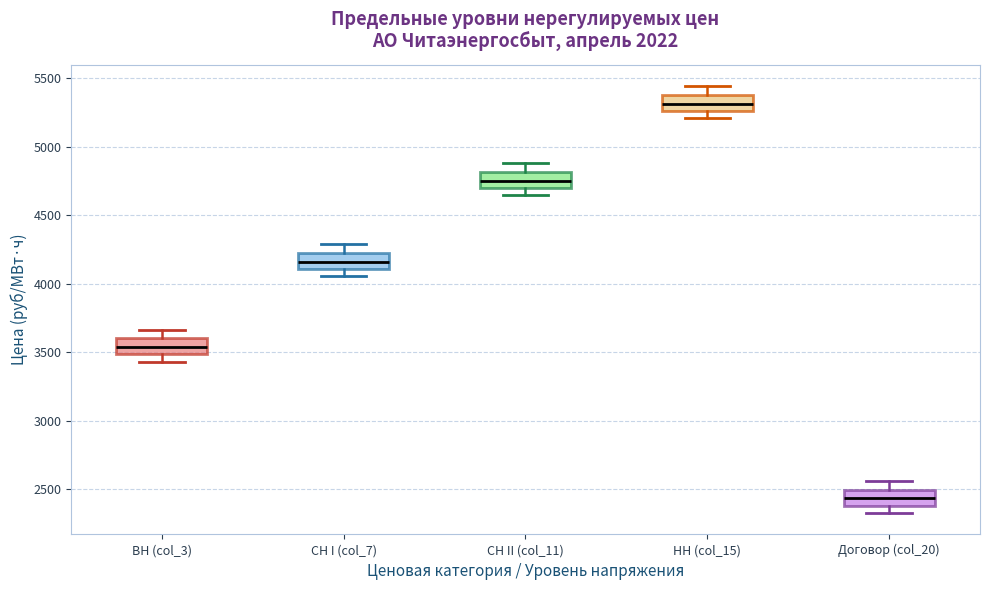

Reading left to right, read every box against the y-axis: the position of its median line, the range the box covers, and the ends of its whiskers. The values are not printed on the chart, so give them approximately, as read against the axis.

ВН (col_3): median 3550, box 3500 to 3600, whiskers 3450 to 3650
СН I (col_7): median 4150, box 4100 to 4200, whiskers 4050 to 4300
СН II (col_11): median 4750, box 4700 to 4800, whiskers 4650 to 4900
НН (col_15): median 5300, box 5250 to 5400, whiskers 5200 to 5450
Договор (col_20): median 2450, box 2400 to 2500, whiskers 2350 to 2550